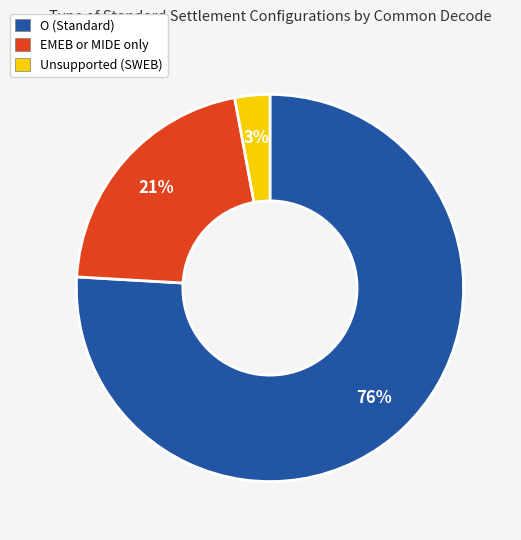

The Unsupported (SWEB) slice represents 3% of the pie. True or false?

True